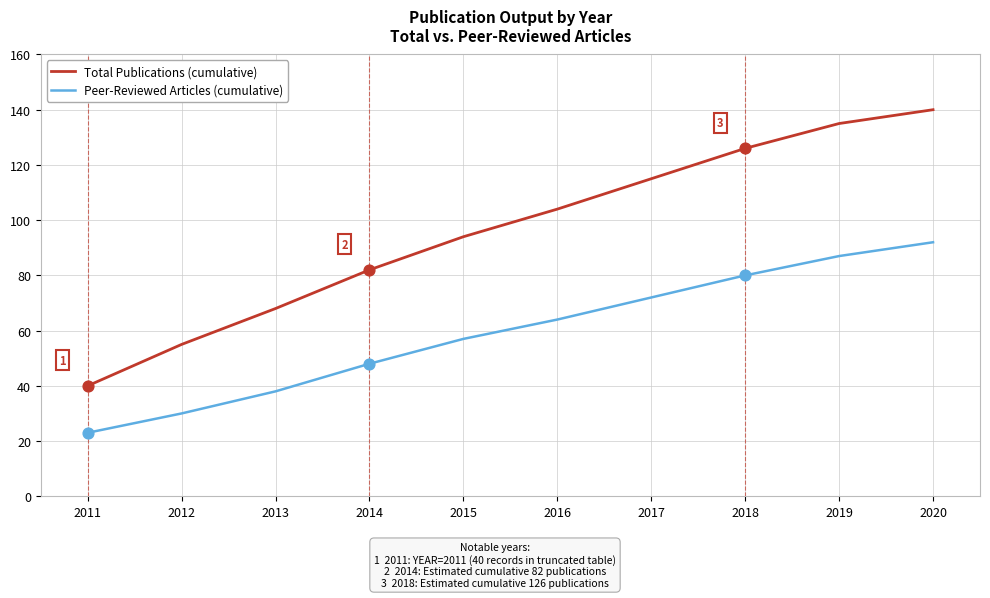

Which series changed the most between 2011 and 2017?

Total Publications (cumulative)